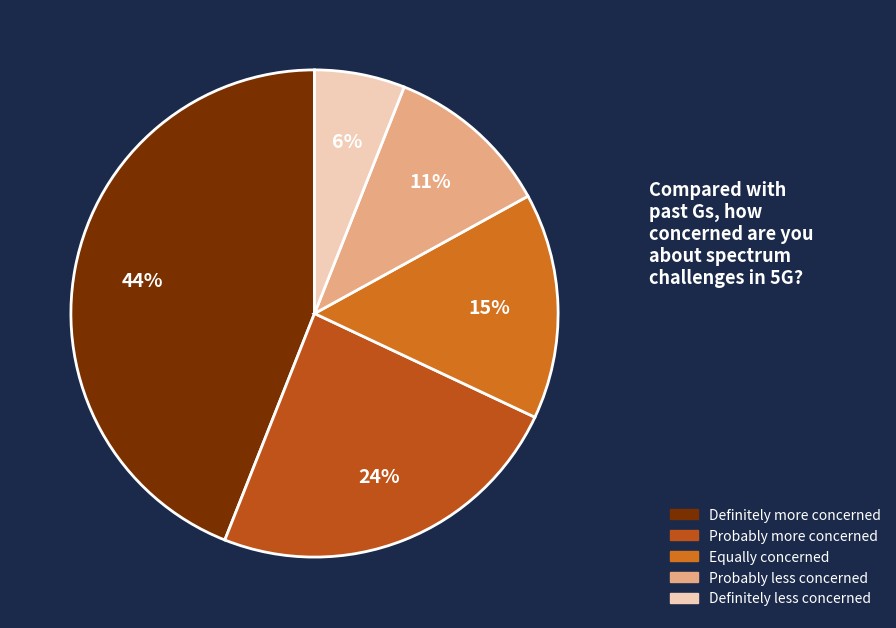

How many slices are in this pie chart?

5